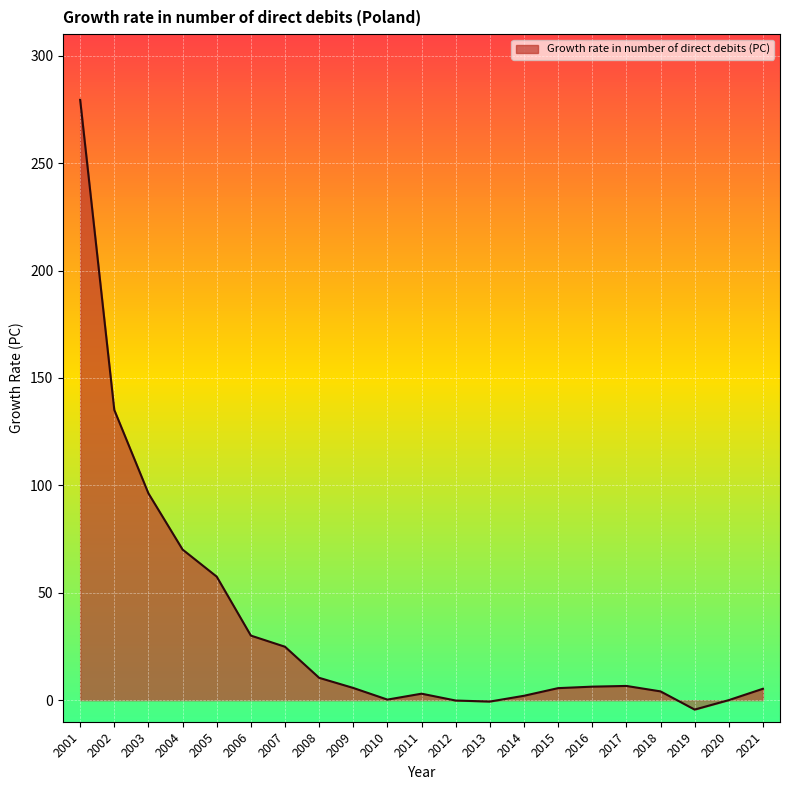

What is the difference between the values at 2006 and 2017?

23.4